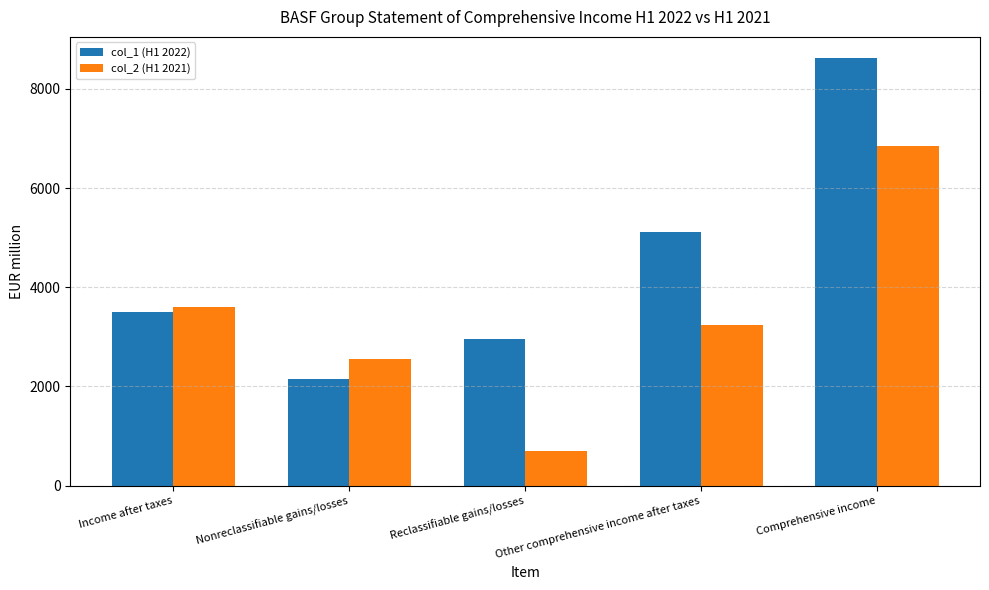

At which label is col_2 (H1 2021) closest to 3767?

Income after taxes